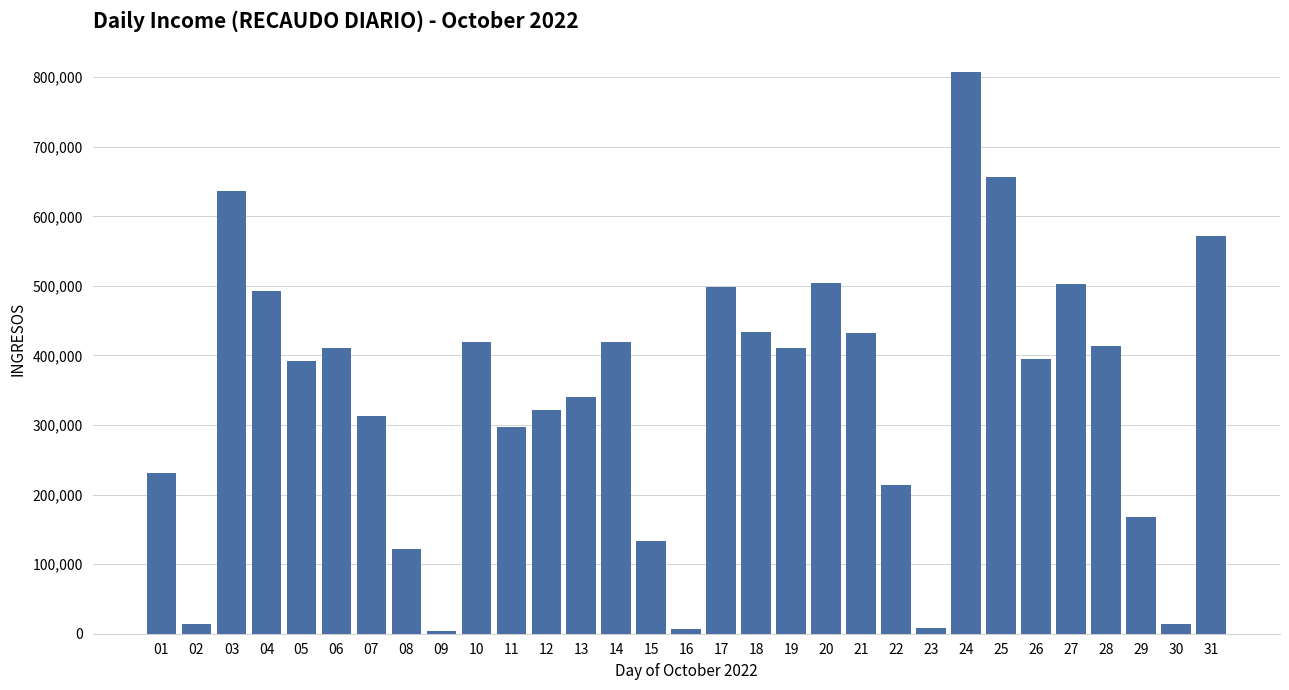

The value at 27 is 211948.8. True or false?

False